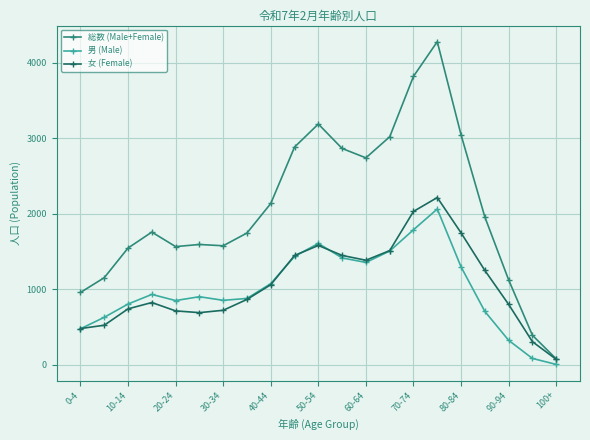

What is the maximum value for 総数 (Male+Female)?

4282